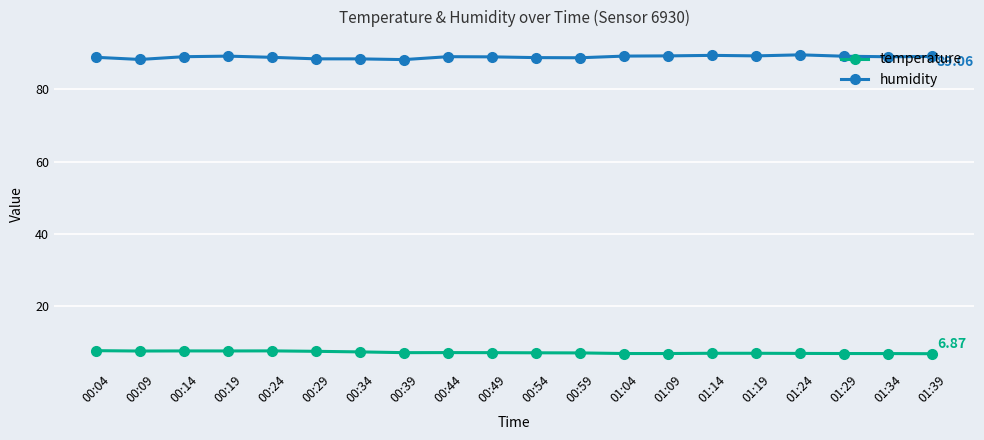

What is the average value of the temperature series?

7.2